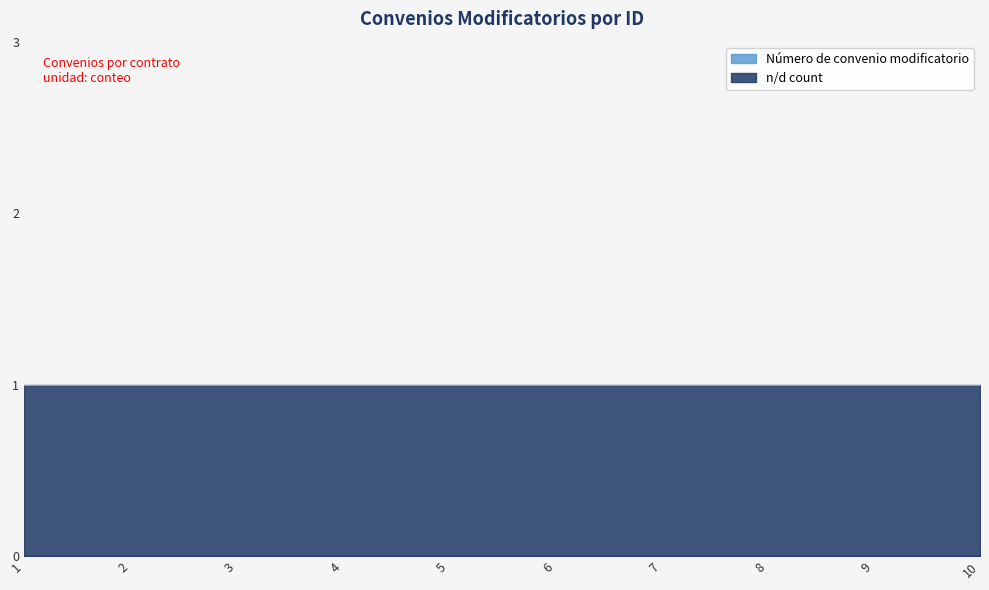

Reading right to left, what are all the values shown in this chart?

Número de convenio modificatorio: 10=0	9=0	8=0	7=0	6=0	5=0	4=0	3=0	2=0	1=0
n/d count: 10=1	9=1	8=1	7=1	6=1	5=1	4=1	3=1	2=1	1=1